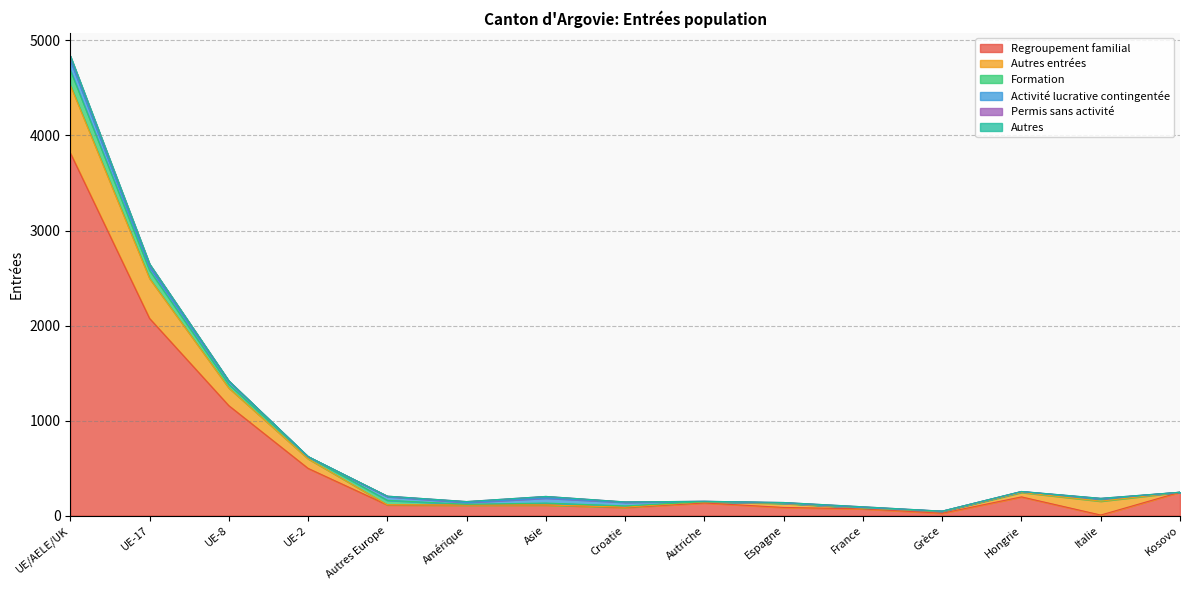

Which series has the largest total across all categories?

Regroupement familial